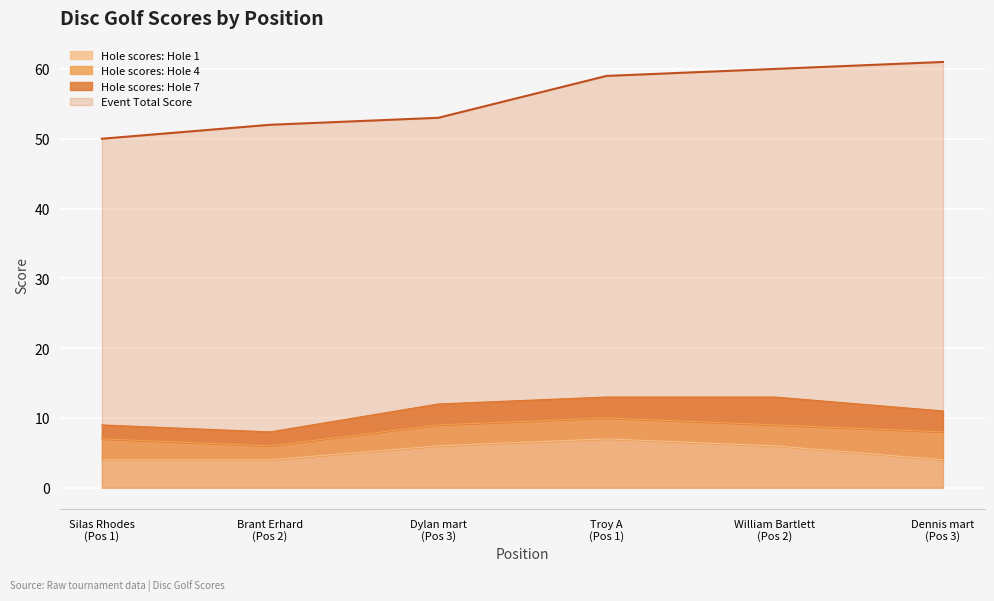

What is the difference between the maximum and minimum values in the hole_7 series?

2